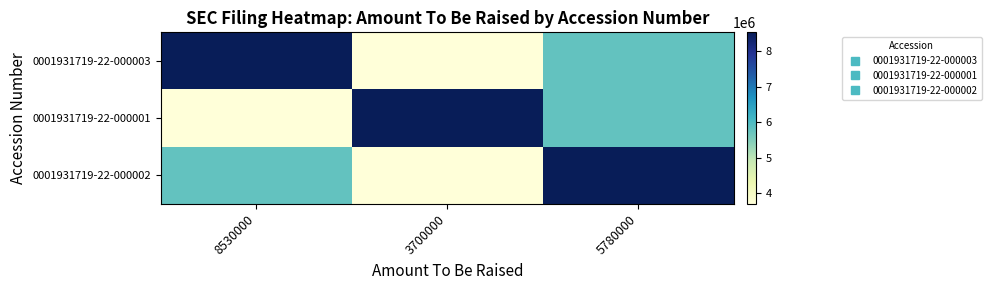

Reading right to left, transcribe all the data shown in this chart.

0001931719-22-000003: 5780000=5780000	3700000=3700000	8530000=8530000
0001931719-22-000001: 5780000=5780000	3700000=8530000	8530000=3700000
0001931719-22-000002: 5780000=8530000	3700000=3700000	8530000=5780000